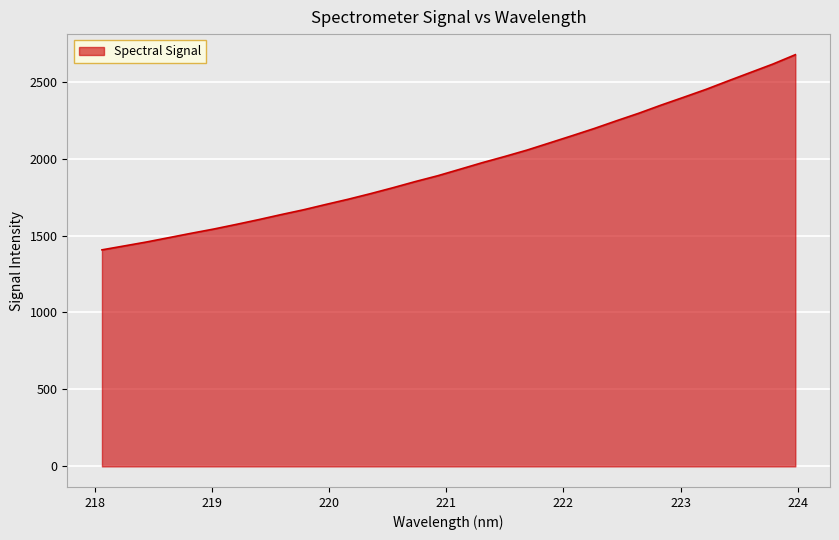

What is the greatest value displayed?

2674.8